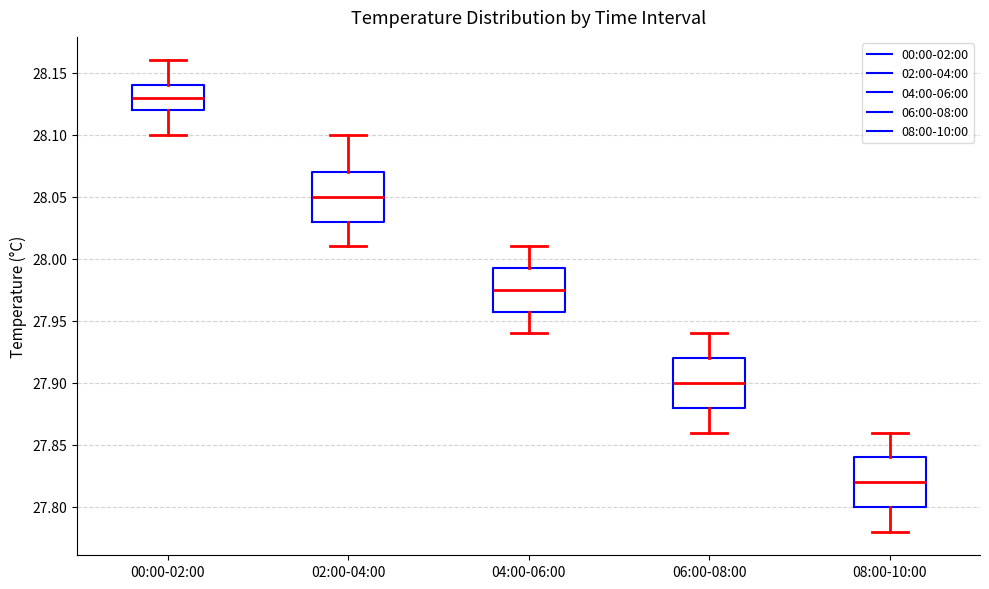

Where is the upper edge of the box for 00:00-02:00 on the y-axis? The values are not printed on the chart, so give them approximately, as read against the axis.

28.140